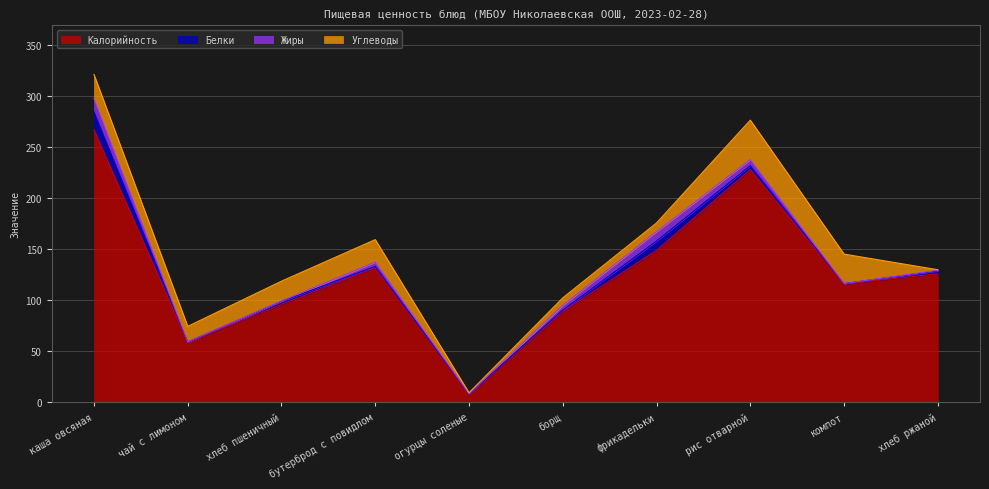

Where is Белки nearest to the value 8?

фрикадельки